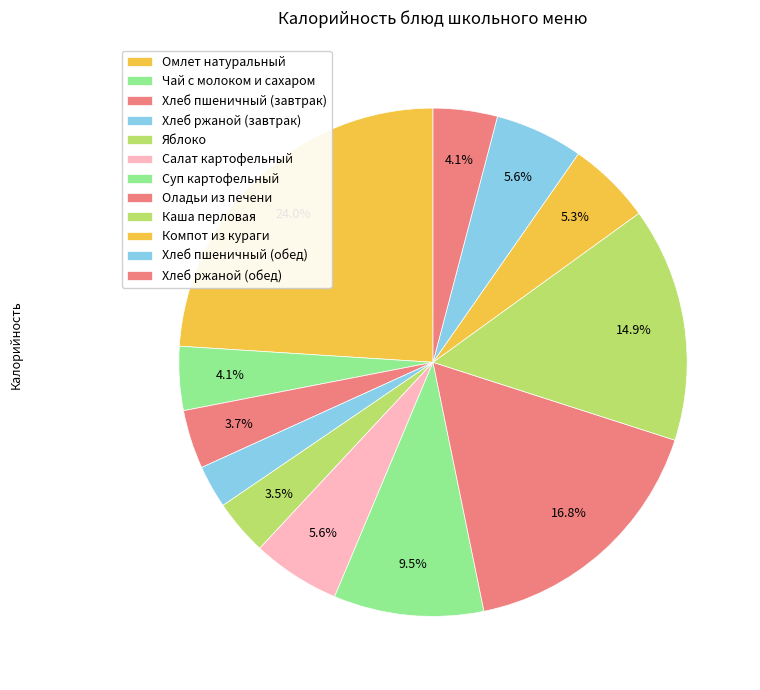

How many segments does this pie chart have?

12